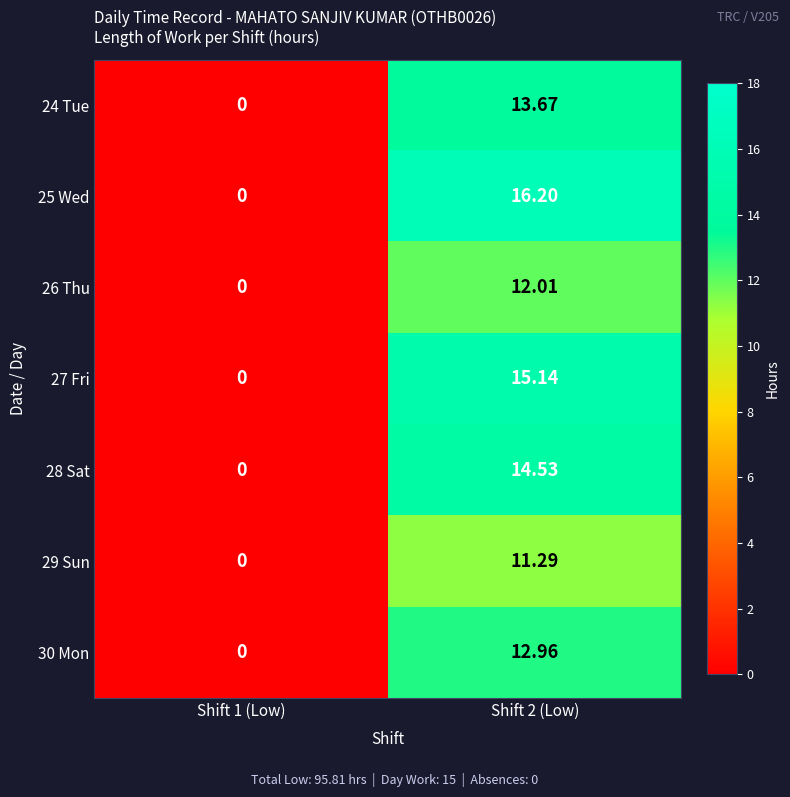

At Shift 2 (Low), list the series in order from largest to smallest.

25 Wed, 27 Fri, 28 Sat, 24 Tue, 30 Mon, 26 Thu, 29 Sun